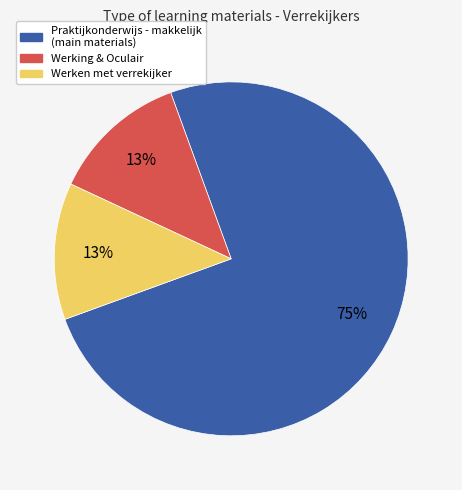

Does any single category account for the majority?

Yes